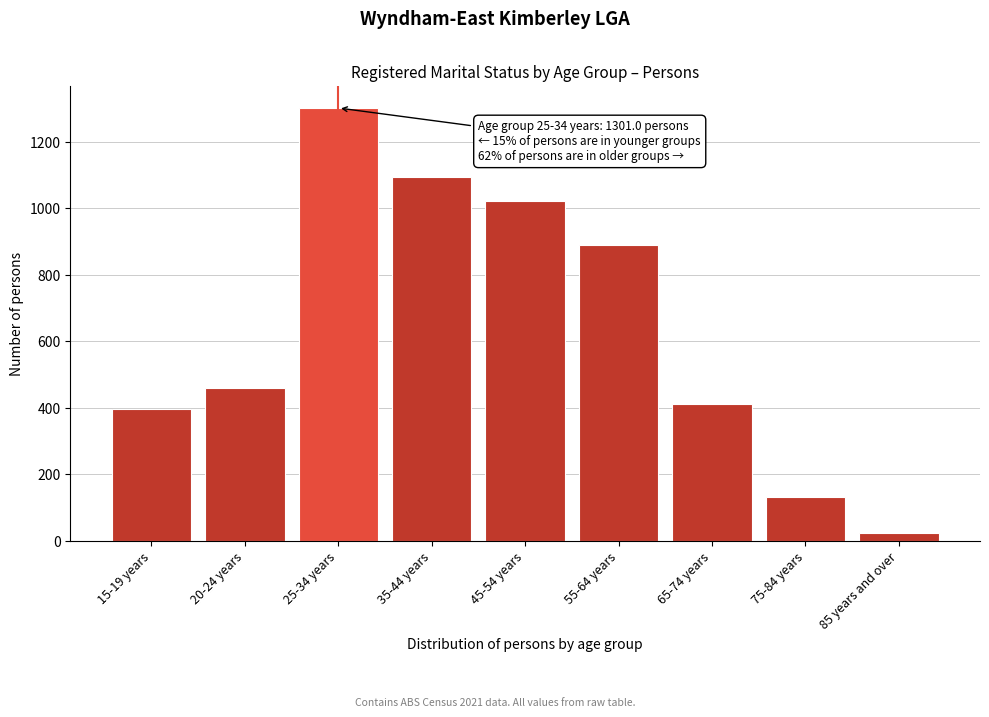

Reading right to left, transcribe all the data shown in this chart.

24	132	410	889	1021	1094	1301	460	397